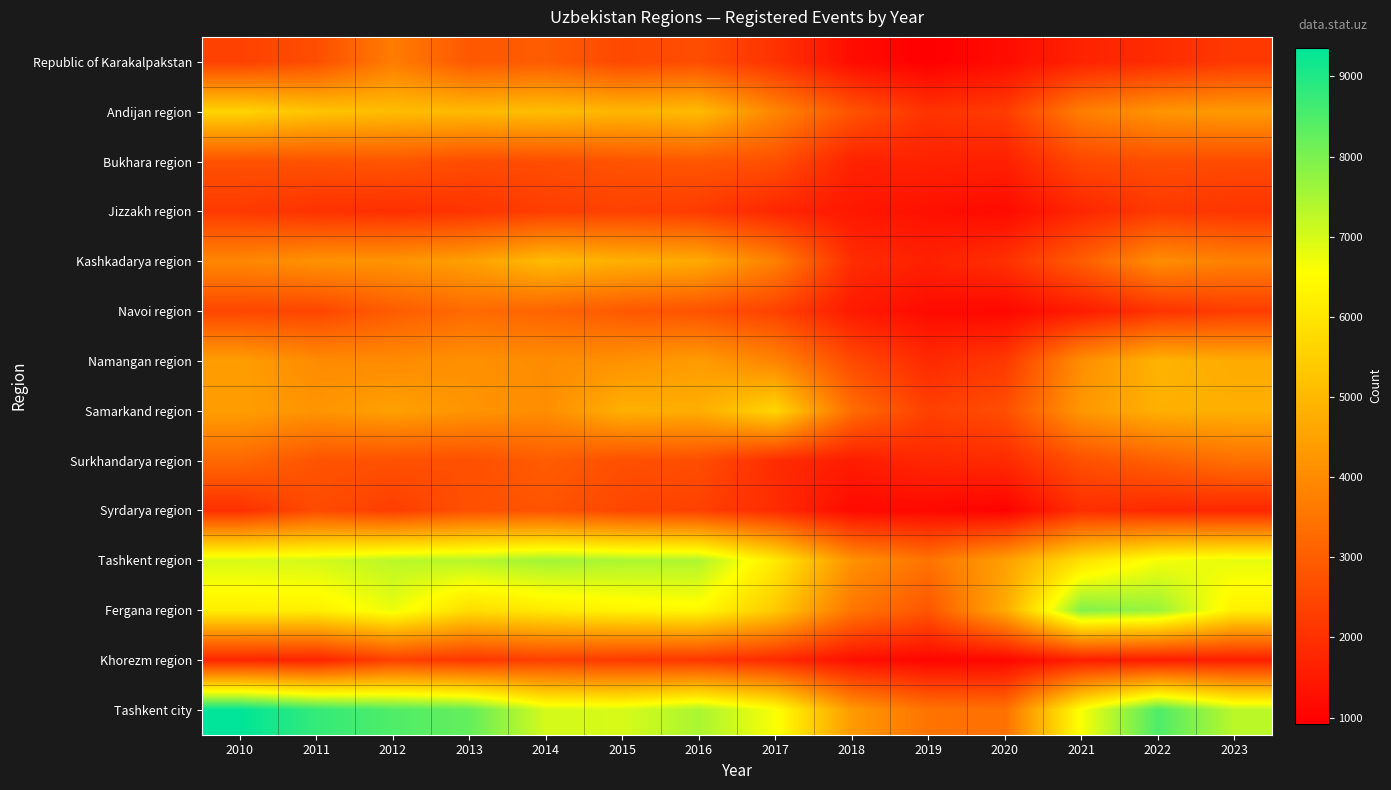

Rank the series at 2011 from lowest to highest value.

Khorezm region, Jizzakh region, Navoi region, Syrdarya region, Republic of Karakalpakstan, Bukhara region, Surkhandarya region, Namangan region, Kashkadarya region, Samarkand region, Andijan region, Fergana region, Tashkent region, Tashkent city